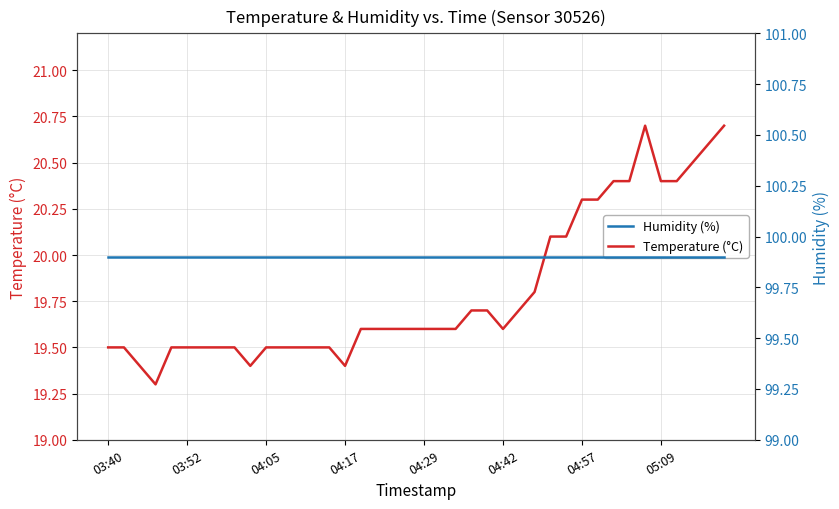

At how many categories does at least one series exceed 67?

40